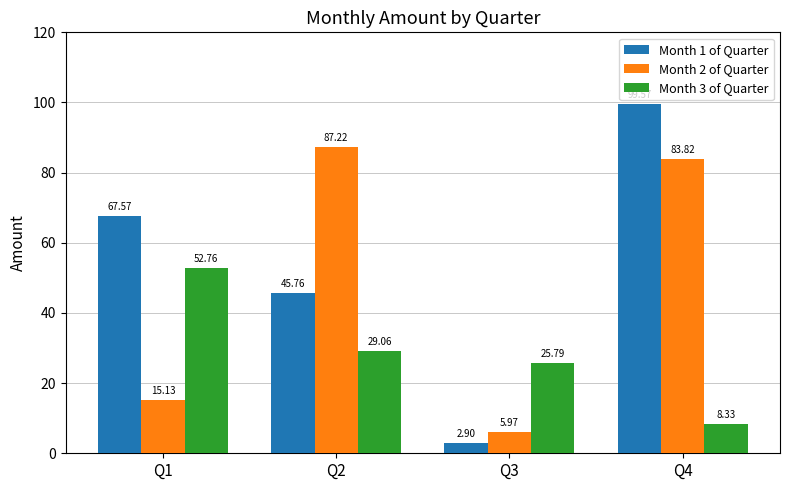

What is the sum of all Month 1 of Quarter values?

215.8